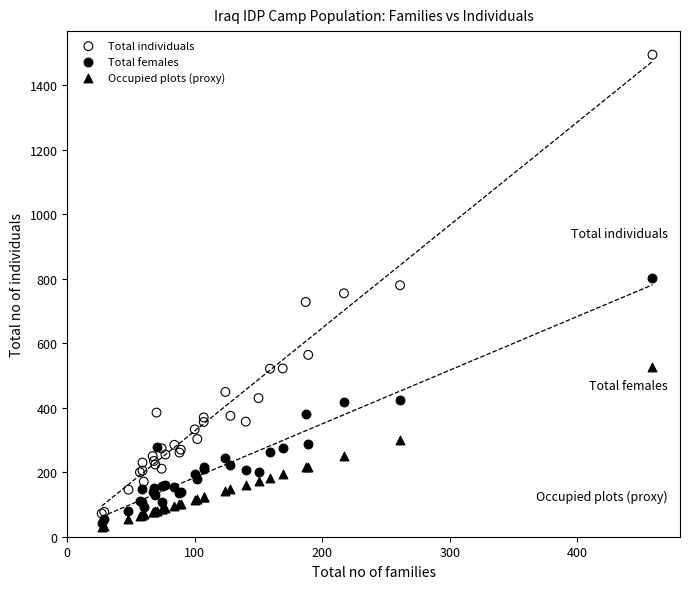

What are all the series names shown in the legend?

Total individuals, Total females, Occupied plots (proxy)